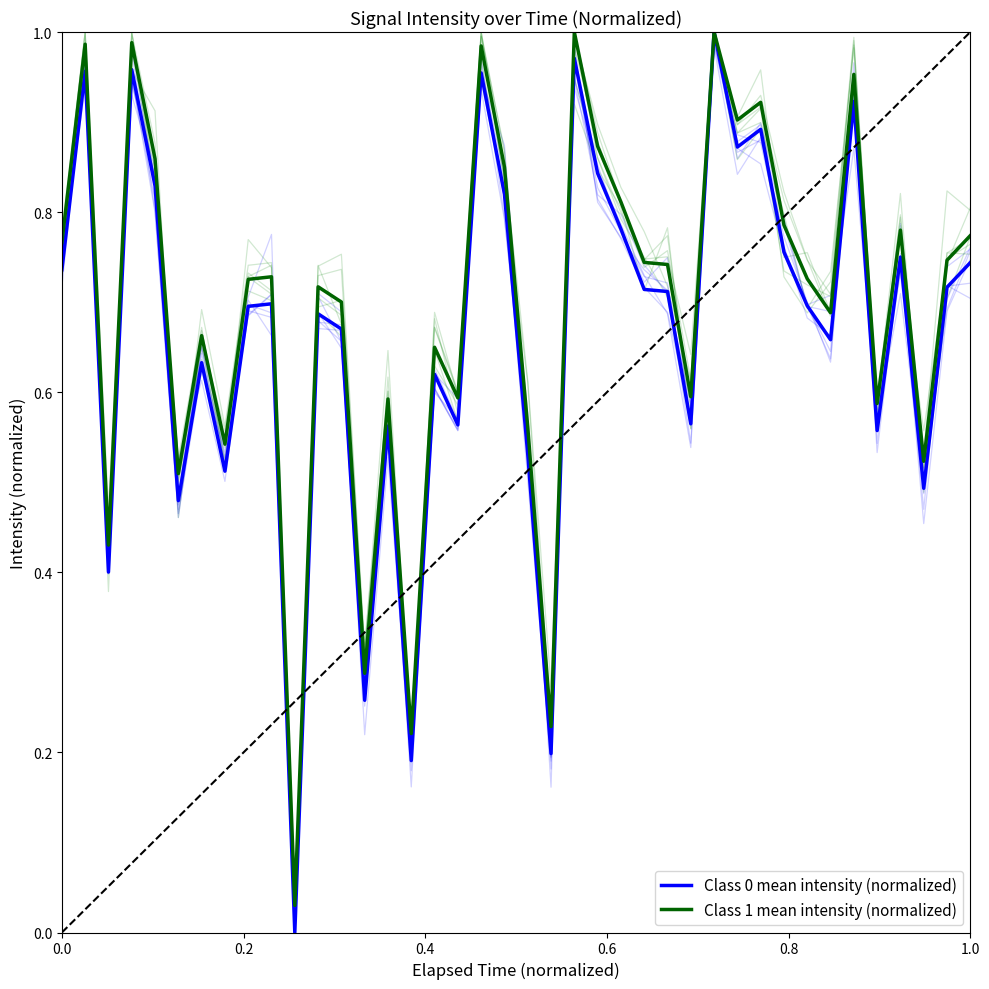

In Class 0 mean intensity (normalized), how many points are lower than both neighbors (excluding endpoints)?

13